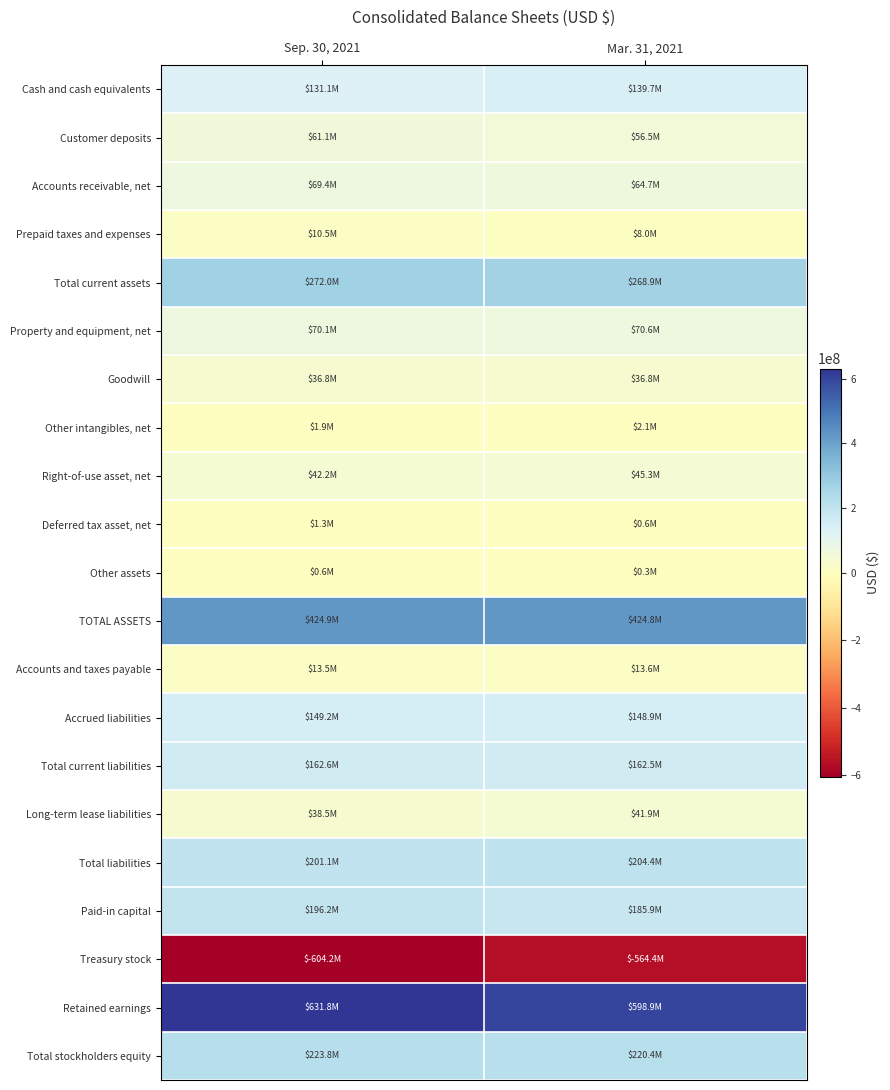

What is the minimum value shown in the chart?

-604190000